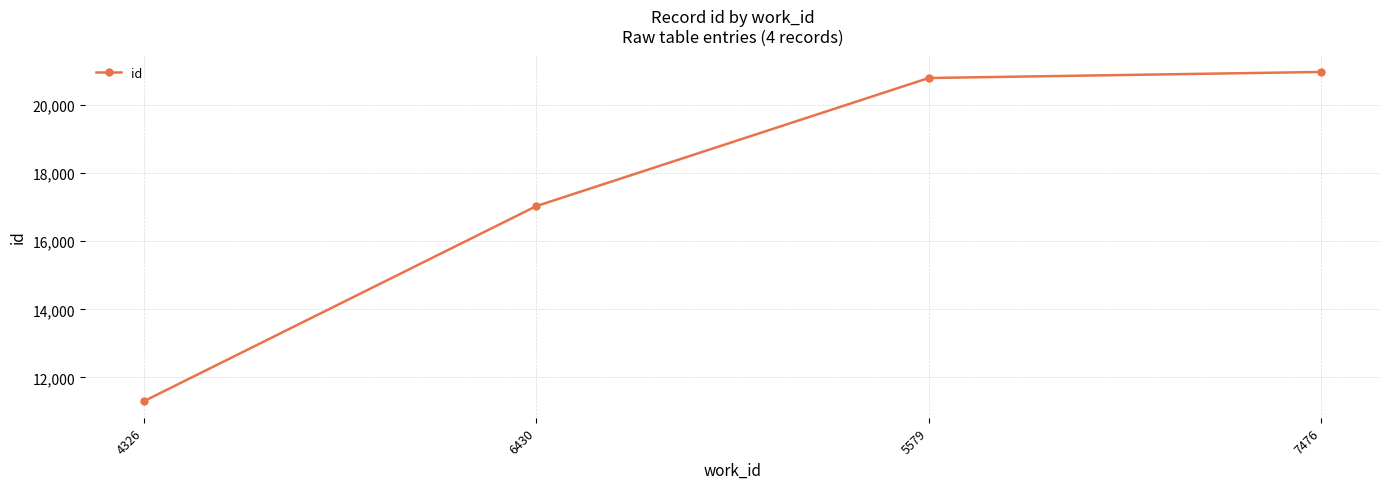

At which category does the chart reach its minimum across all series?

4326